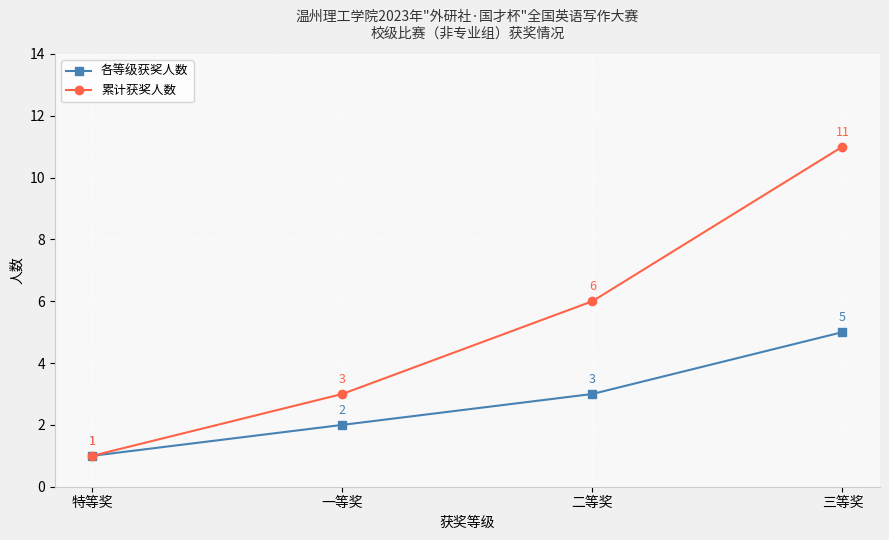

Is it true that 各等级获奖人数 equals 2 at 一等奖?

True